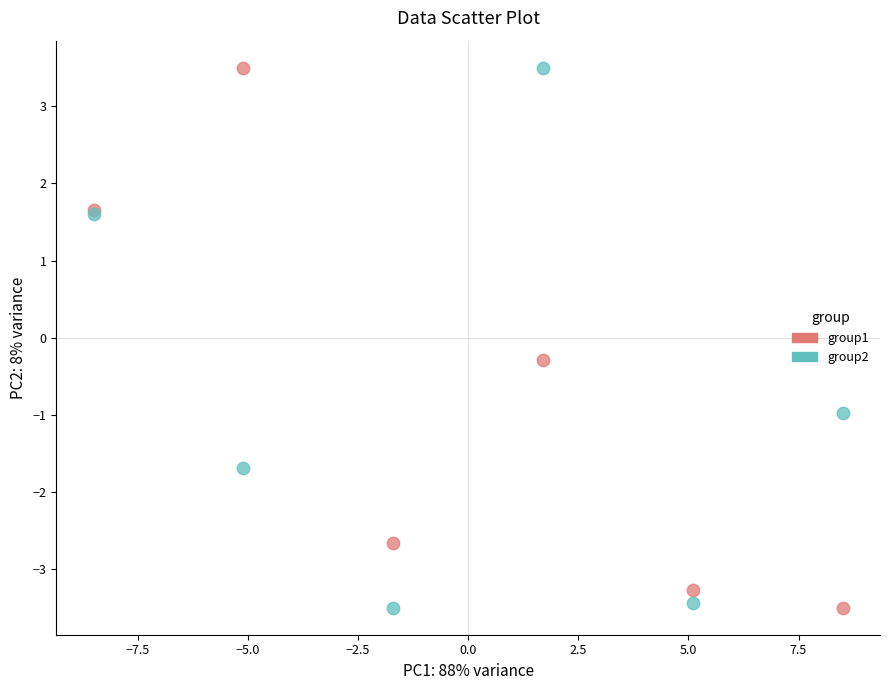

Across all series, what Y value is closest to 0?

-0.3